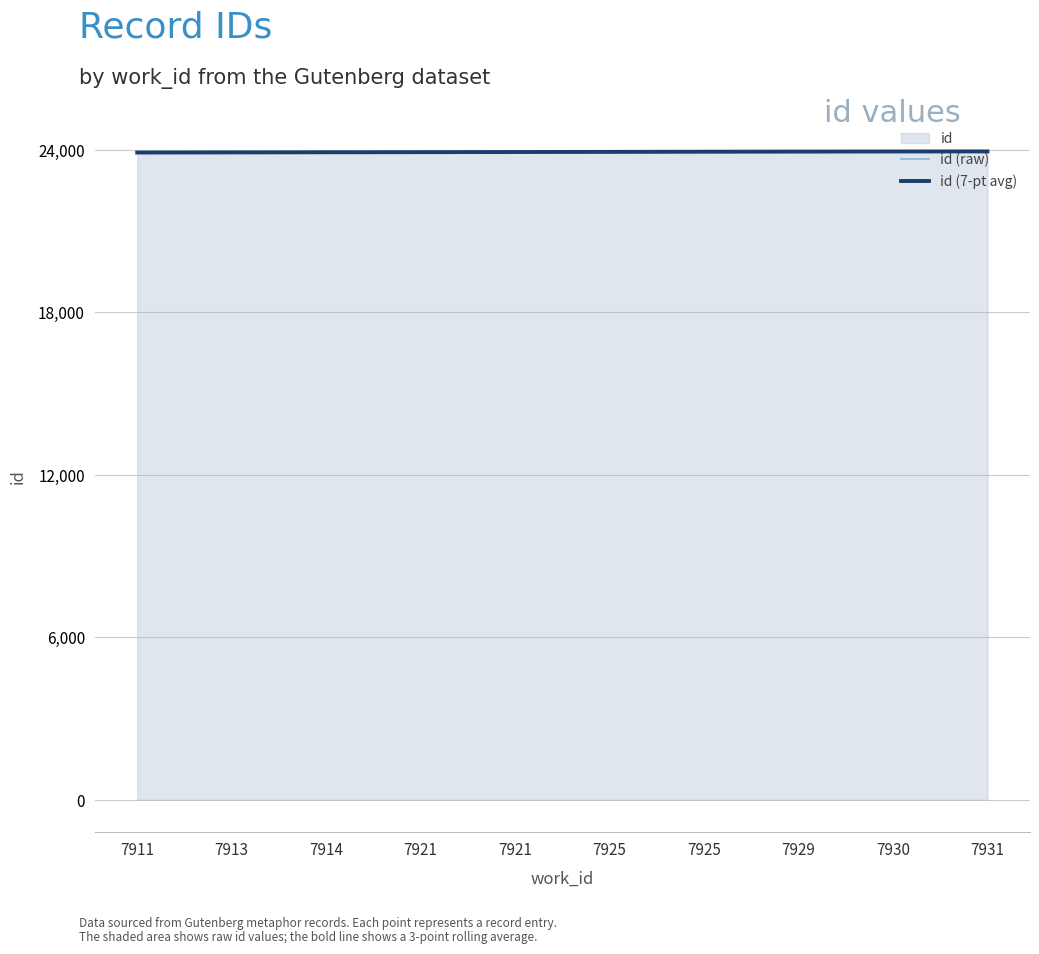

Which series has the widest spread of values?

id (raw)